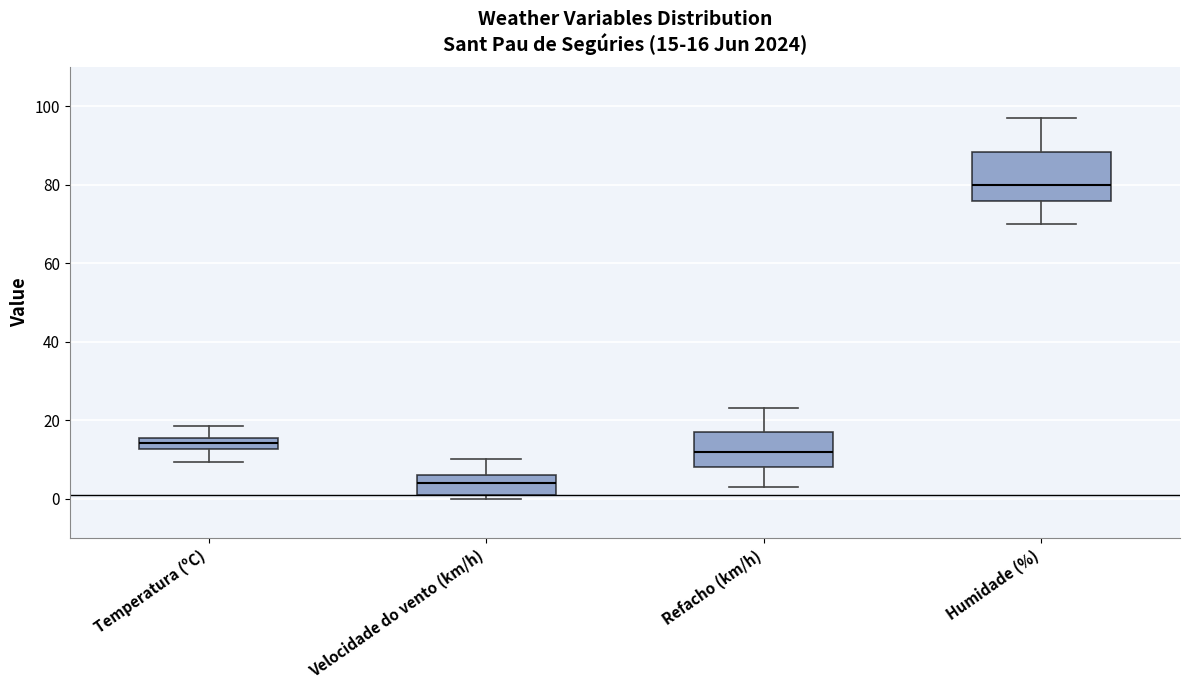

Which box's median line is the highest?

Humidade (%)